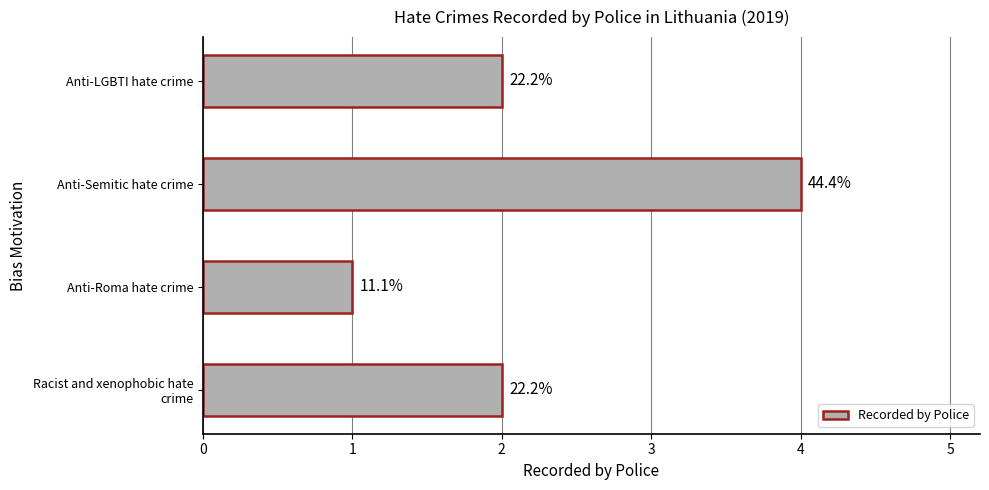

Does the chart contain any negative values?

No